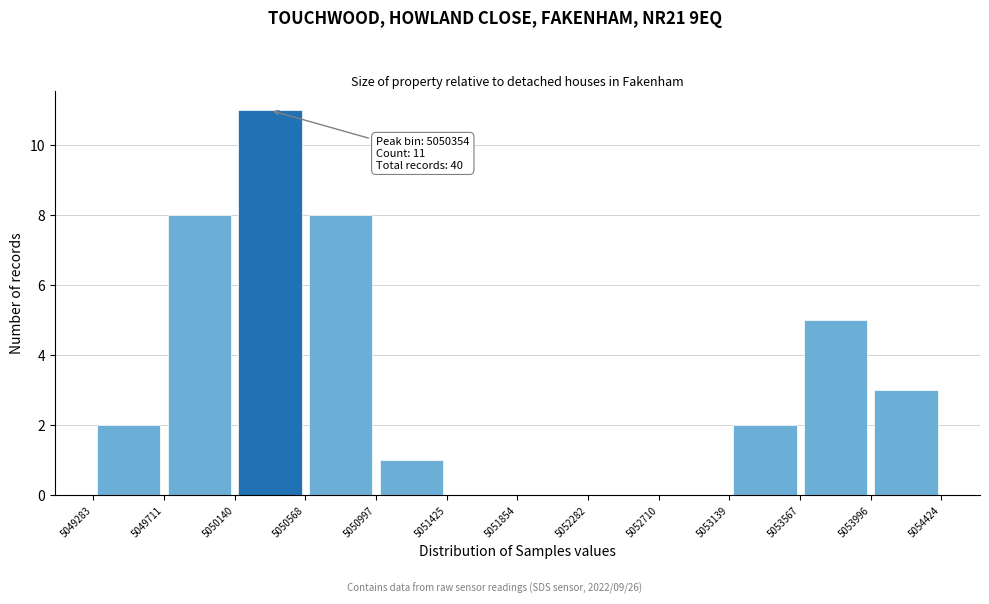

Over which range of the x-axis is the bar tallest?

5050140 to 5050568